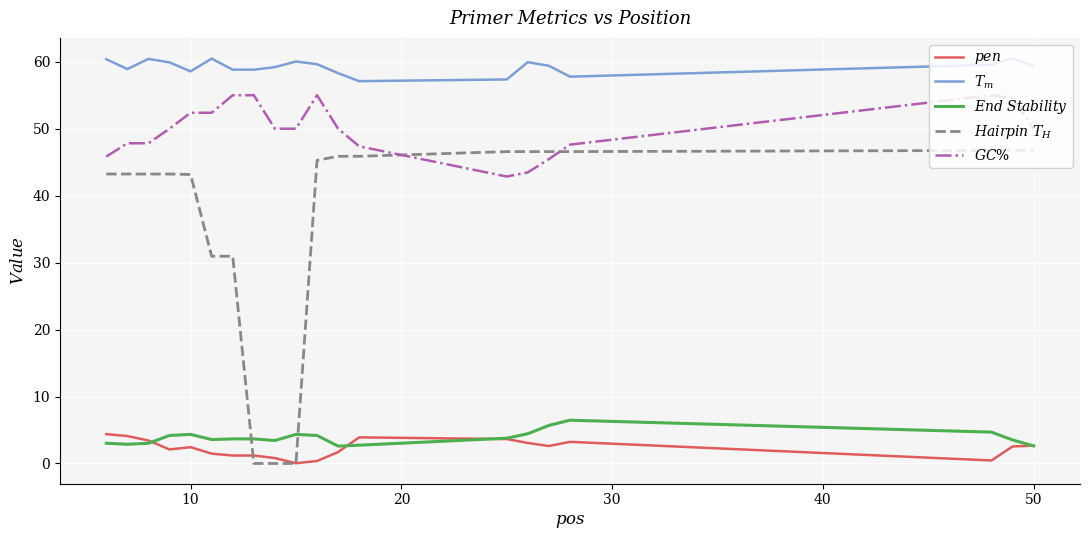

What are all the series names shown in the legend?

$pen$, $T_m$, $End\ Stability$, $Hairpin\ T_H$, $GC\%$